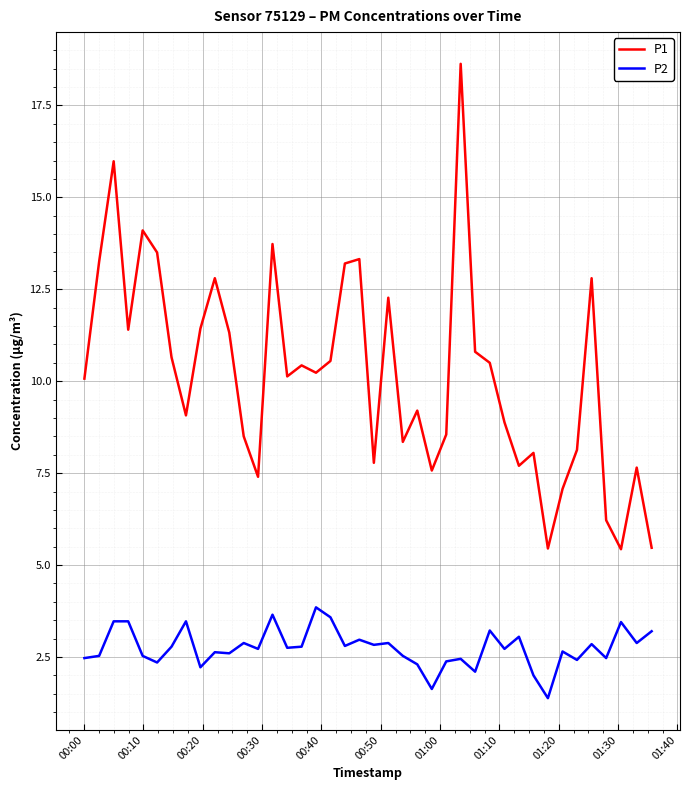

What is the minimum value for P2?

1.4